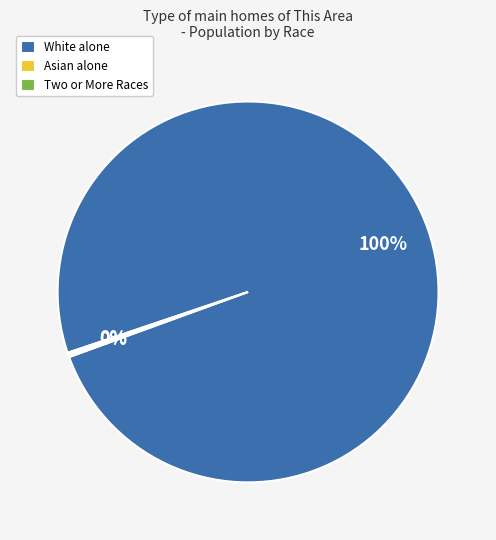

What percentage is the White alone slice, to the nearest percent?

100%